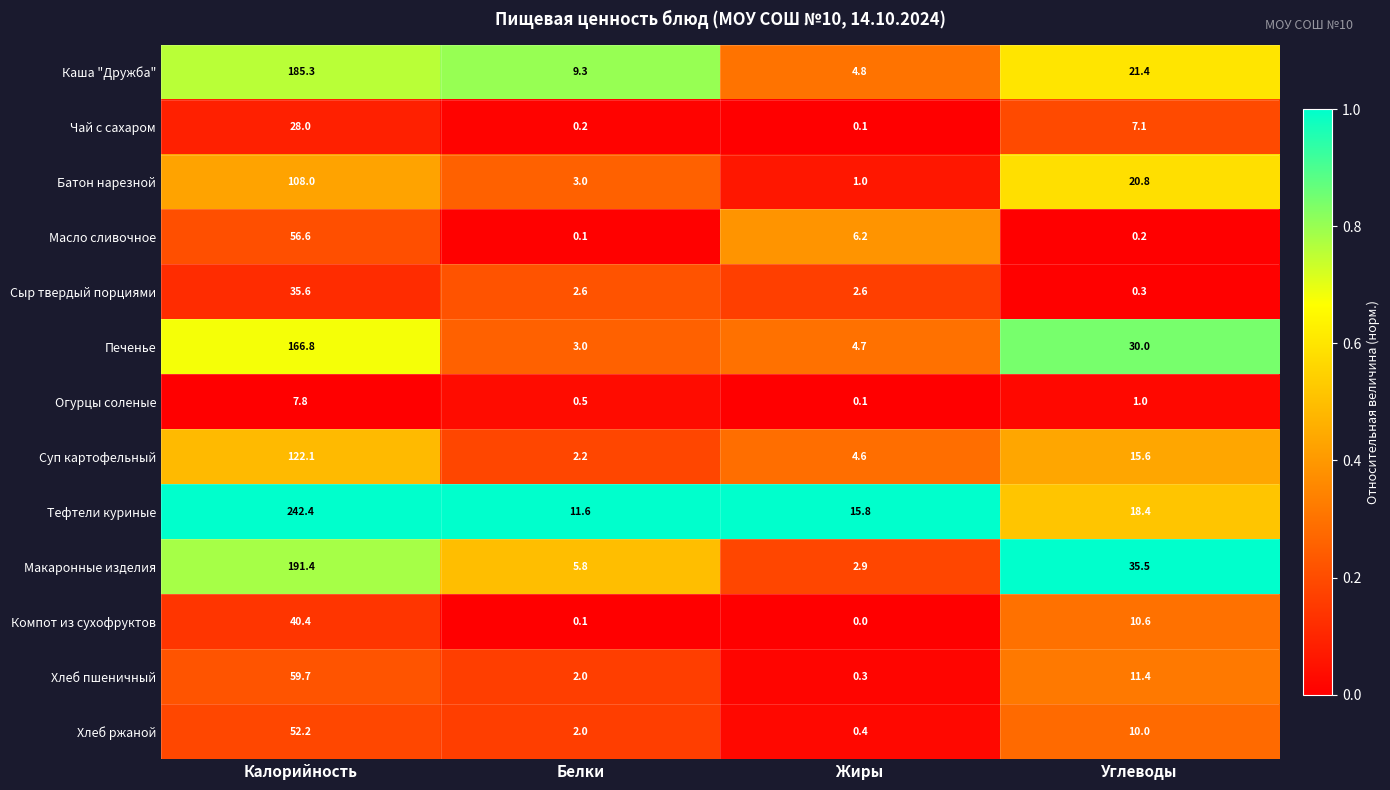

What is the sum of all Сыр твердый порциями values?

41.1